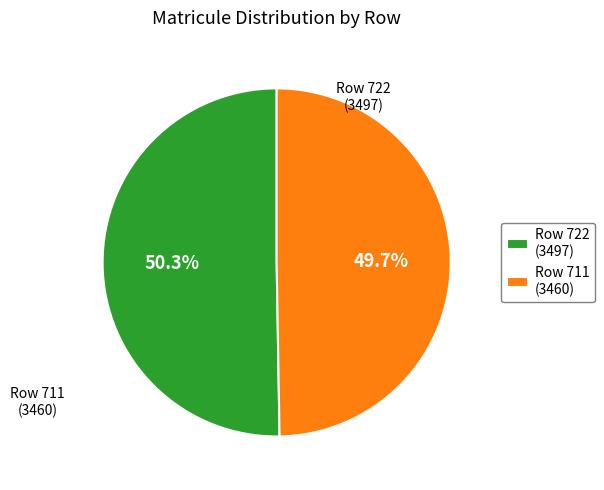

Is Row 711 (3460) the majority of the pie?

No